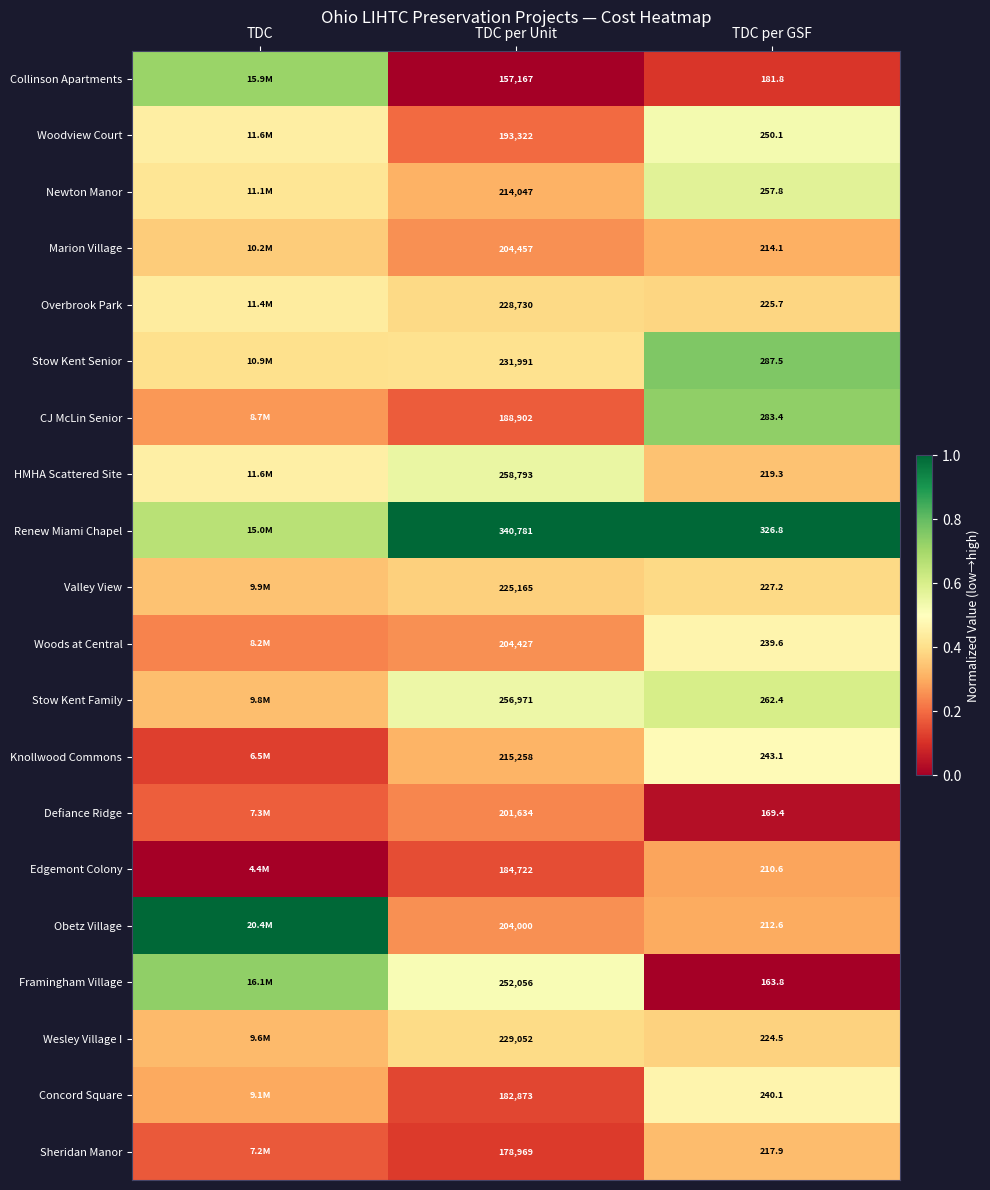

At TDC per GSF, list the series in order from smallest to largest.

Framingham Village, Defiance Ridge, Collinson Apartments, Edgemont Colony, Obetz Village, Marion Village, Sheridan Manor, HMHA Scattered Site, Wesley Village I, Overbrook Park, Valley View, Woods at Central, Concord Square, Knollwood Commons, Woodview Court, Newton Manor, Stow Kent Family, CJ McLin Senior, Stow Kent Senior, Renew Miami Chapel